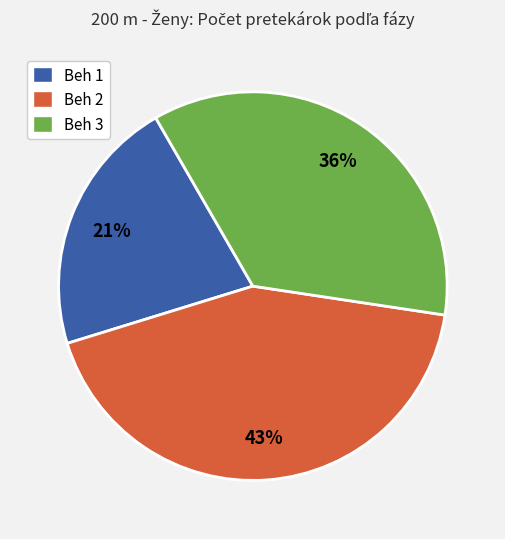

To the nearest percent, what is the combined percentage of Beh 2 and Beh 1?

64%